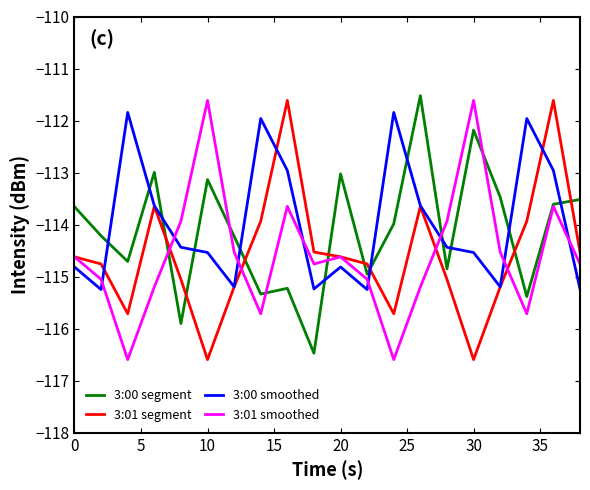

What is the lowest value of the 3:01 segment series?

-116.6